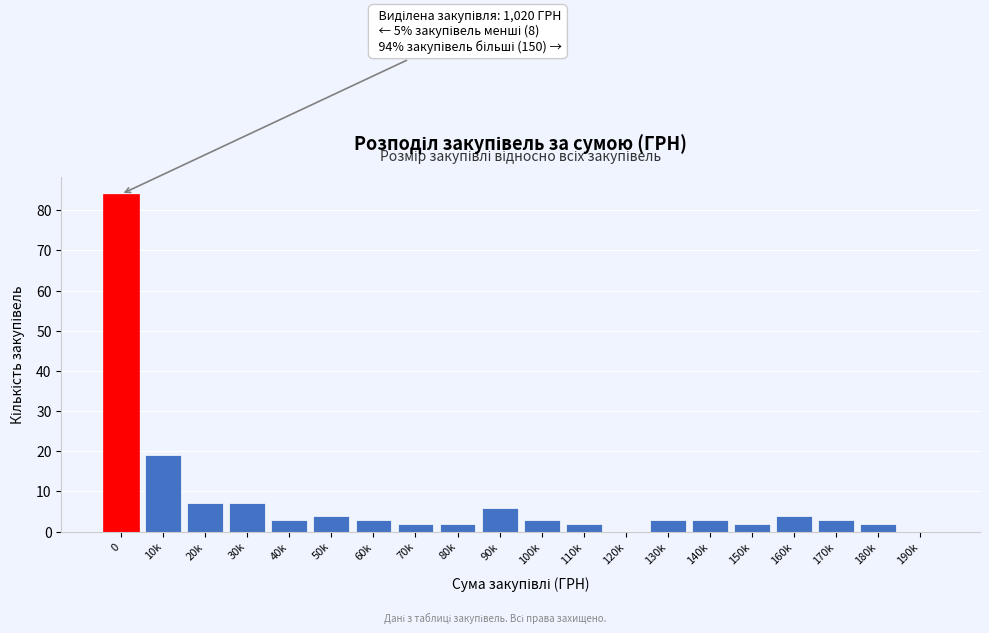

Reading left to right, extract all data points from this chart.

0=84	10k=19	20k=7	30k=7	40k=3	50k=4	60k=3	70k=2	80k=2	90k=6	100k=3	110k=2	120k=0	130k=3	140k=3	150k=2	160k=4	170k=3	180k=2	190k=0